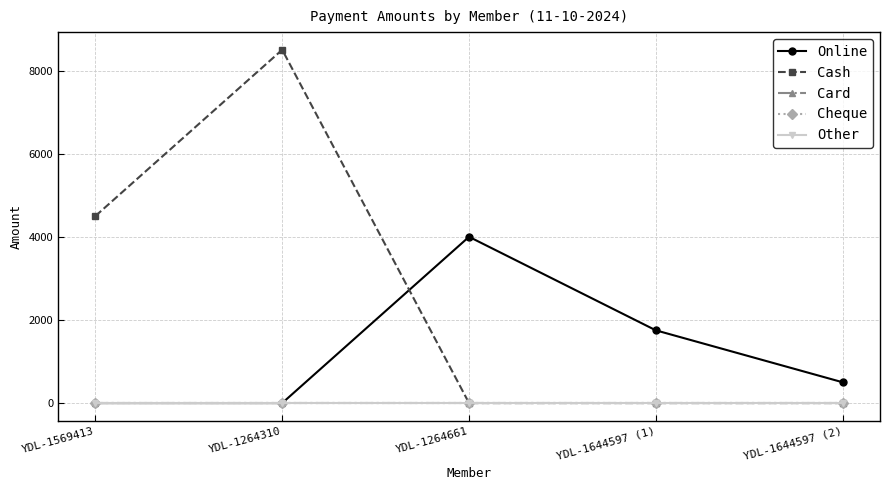

Does the chart display data point markers on the line(s)?

Yes